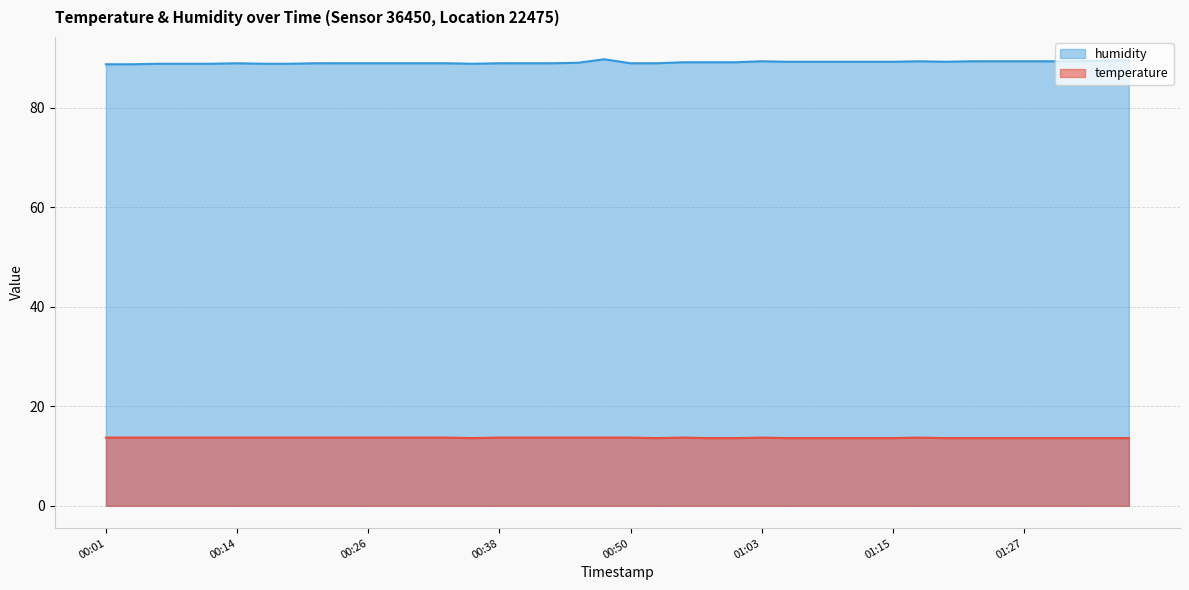

What is the difference between the maximum and second lowest values in the temperature series?

0.1